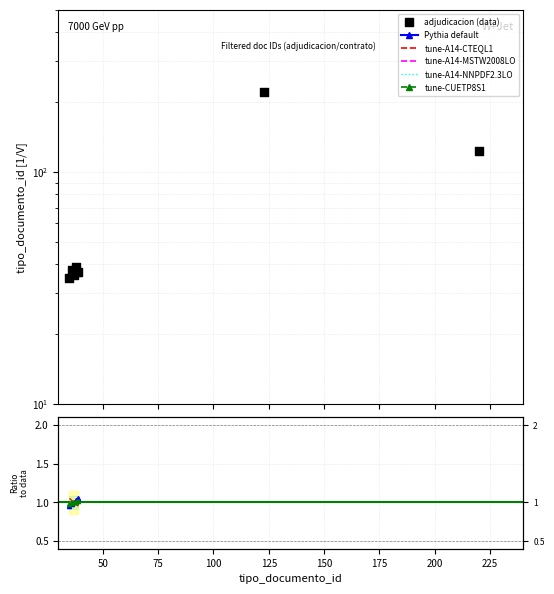

What is the ratio of the value at 75 to the value at 100?

0.9